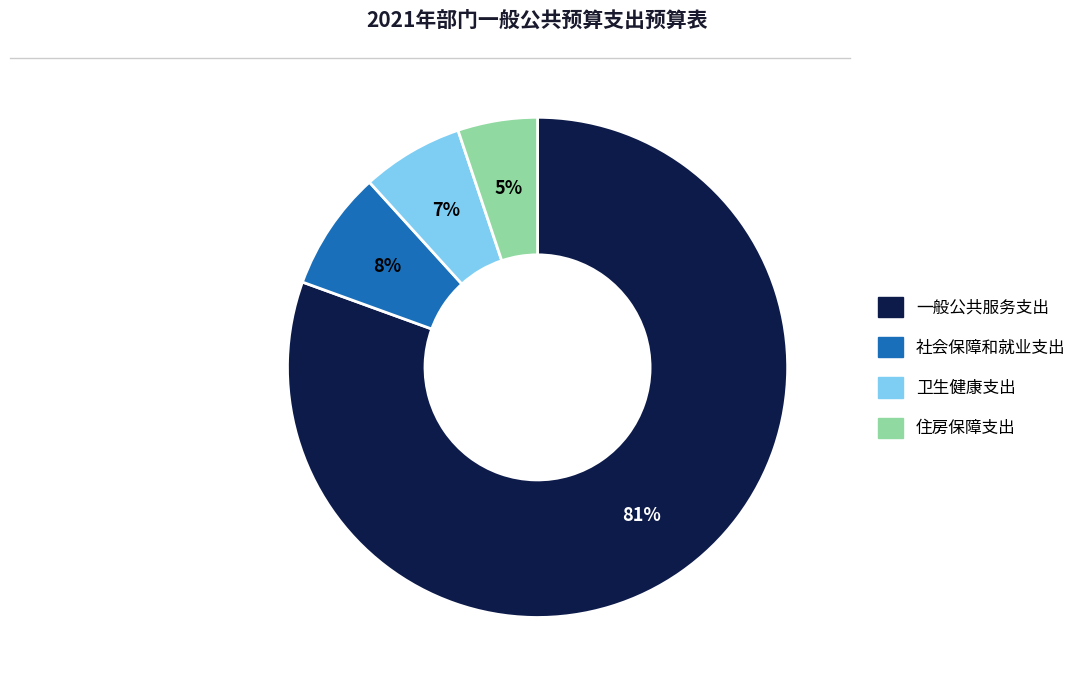

Do 住房保障支出 and 卫生健康支出 together represent more than half of the pie?

No